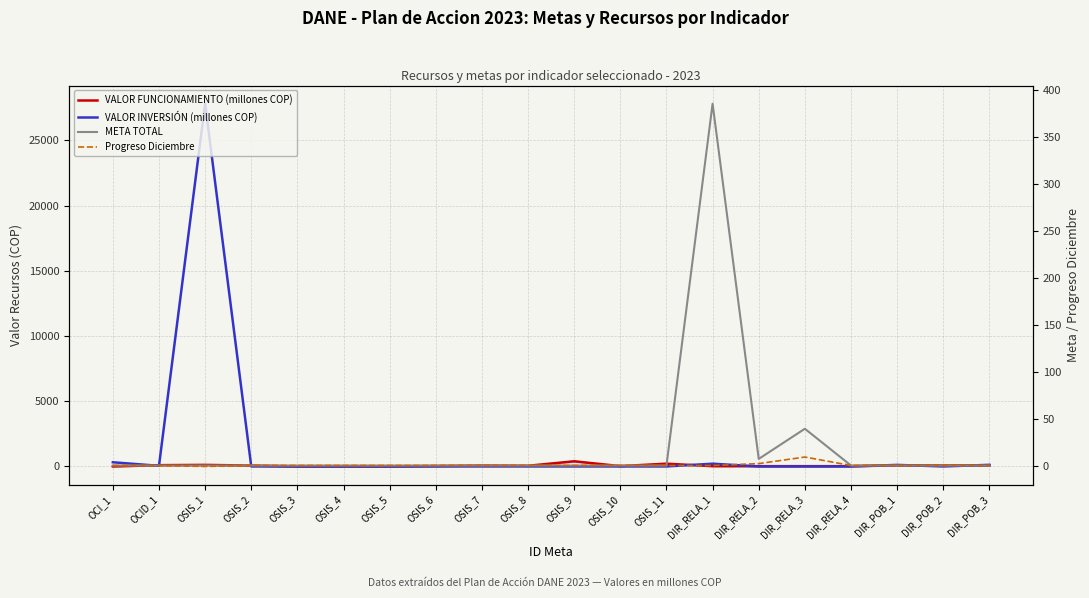

What is the average value of the META TOTAL series?

22.5